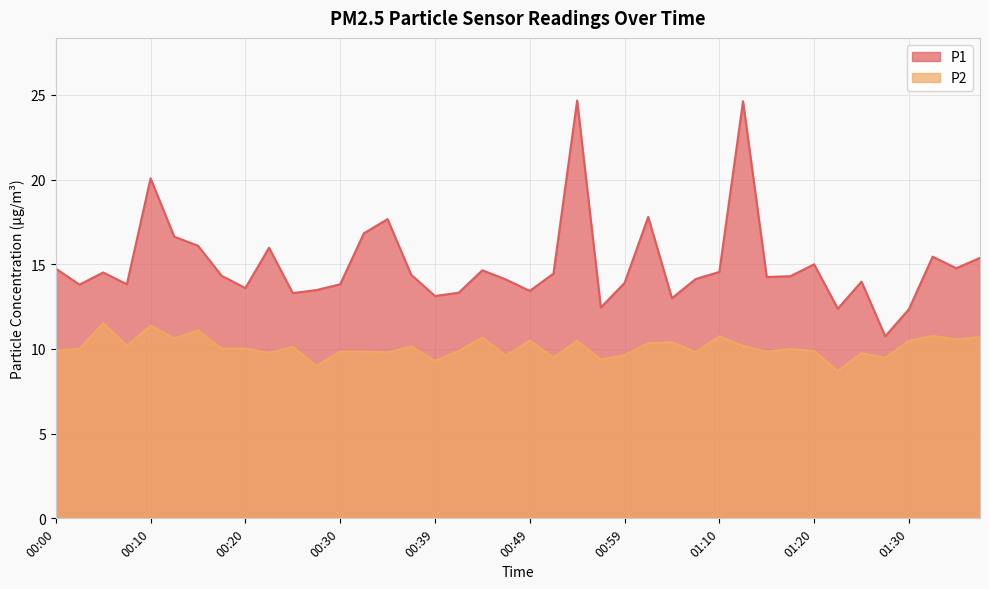

List the series in order of their peak value, lowest first.

P2, P1